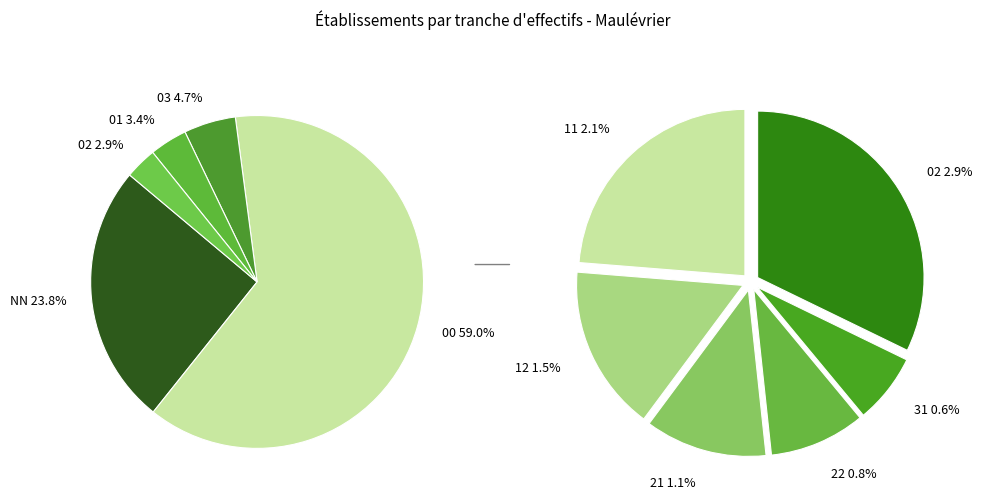

To the nearest percent, what percentage of the pie is 00?

59%